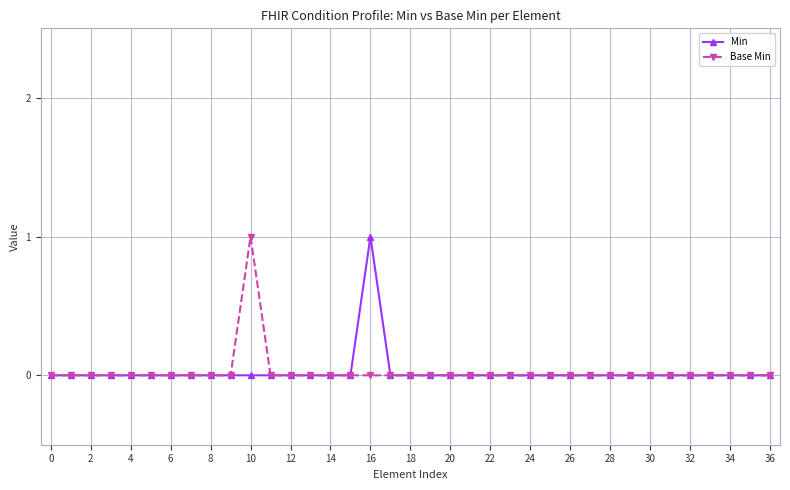

How many series are shown in this chart?

2